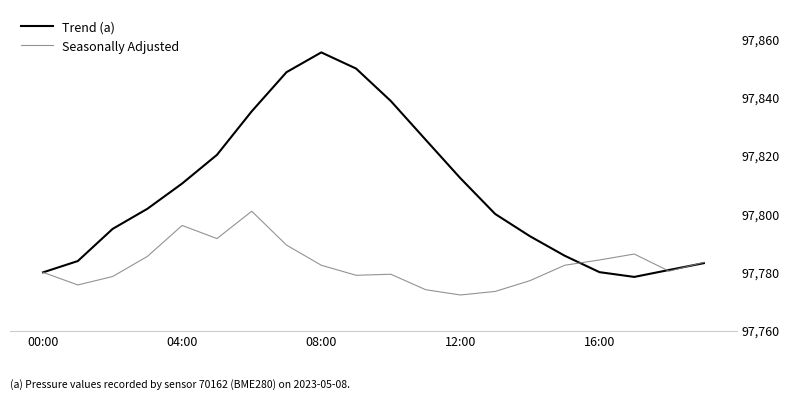

Which series has the largest range (max minus min)?

Trend (a)